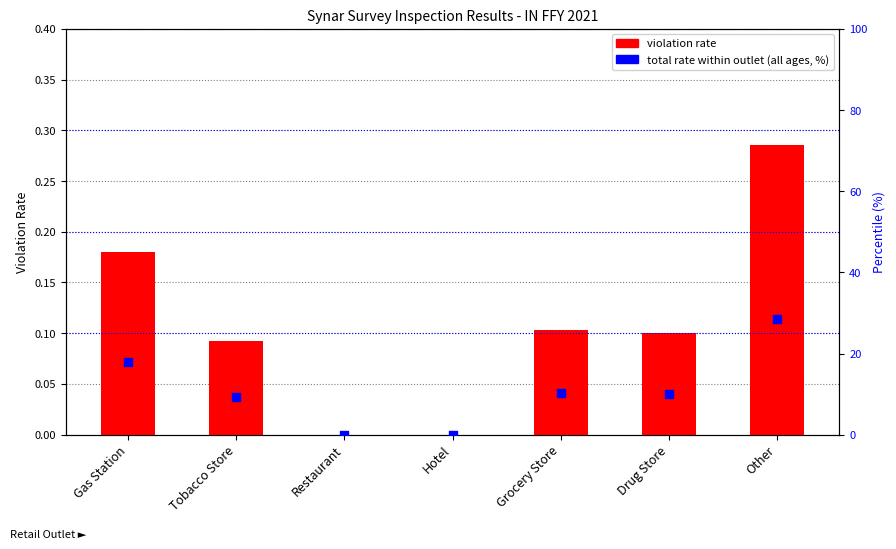

At which category is the sum across all series the highest?

Other